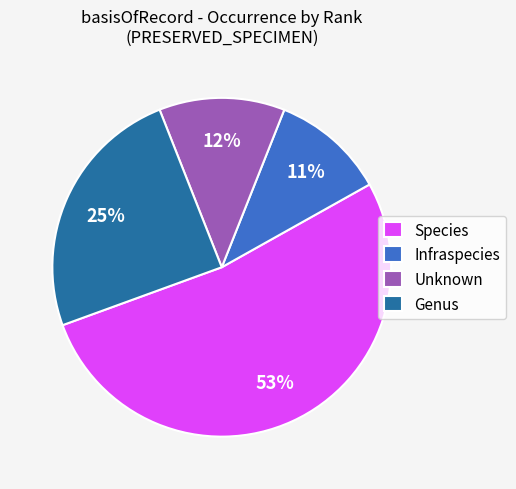

Which has a higher value, Species or Unknown?

Species